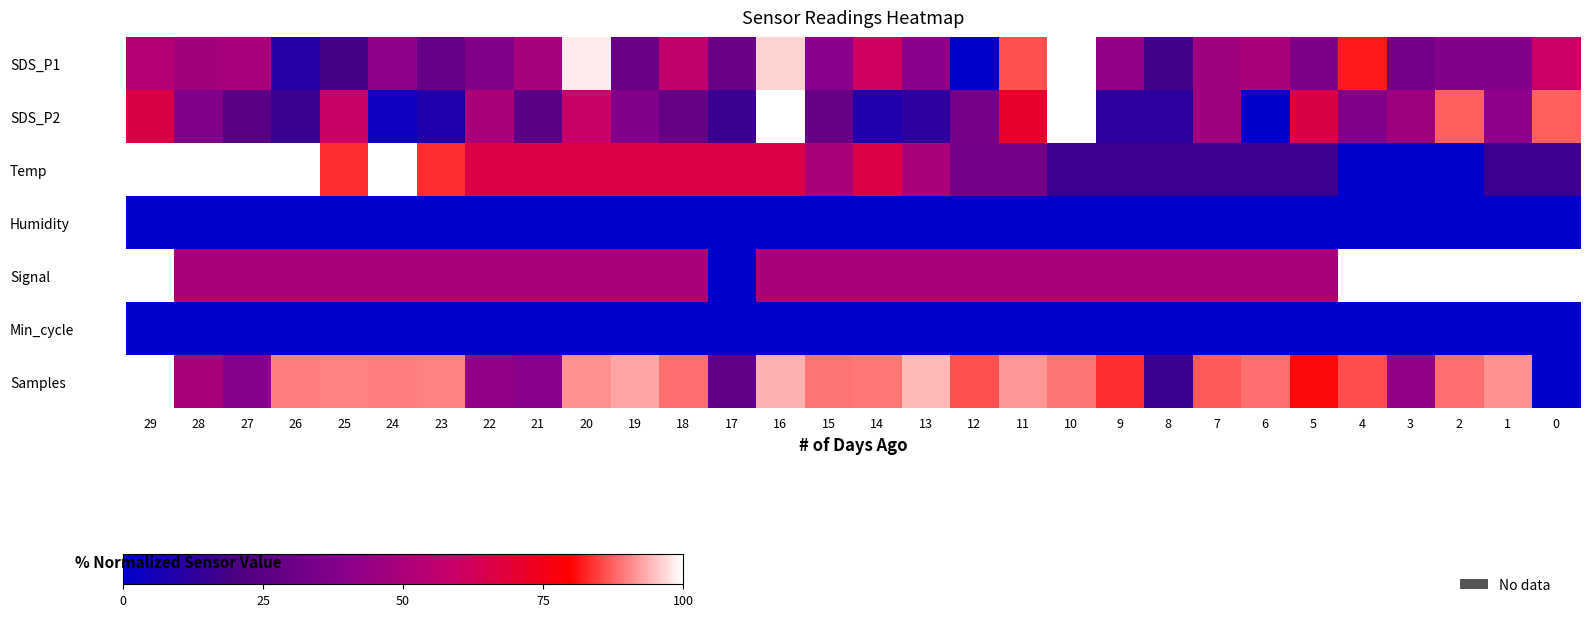

What is the difference between the highest and lowest values at 12?

86.2